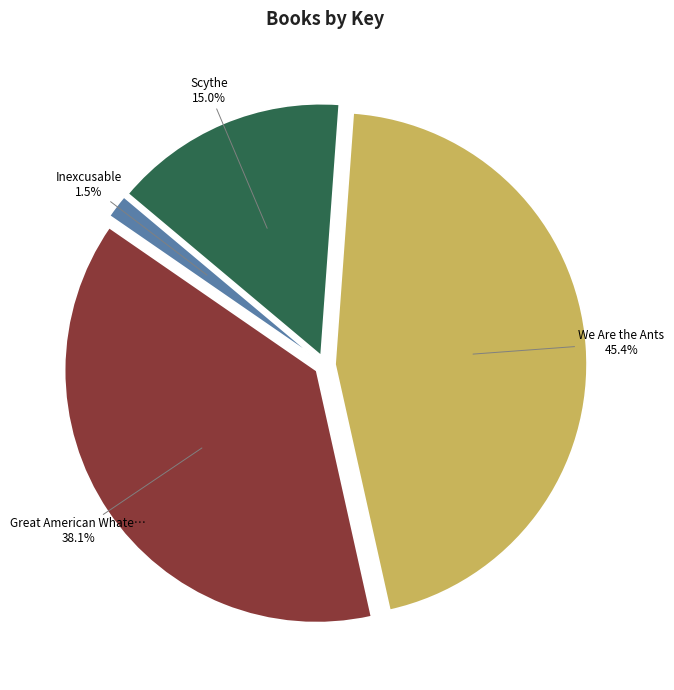

Does any single category account for the majority?

No